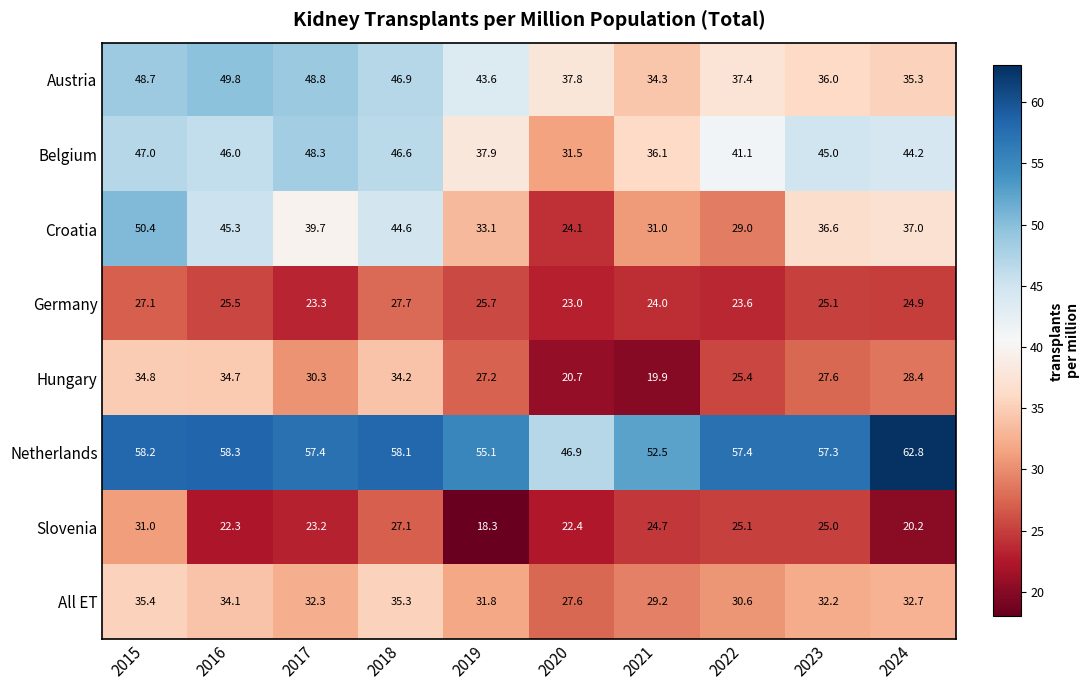

Which series changed the most between 2016 and 2022?

Croatia